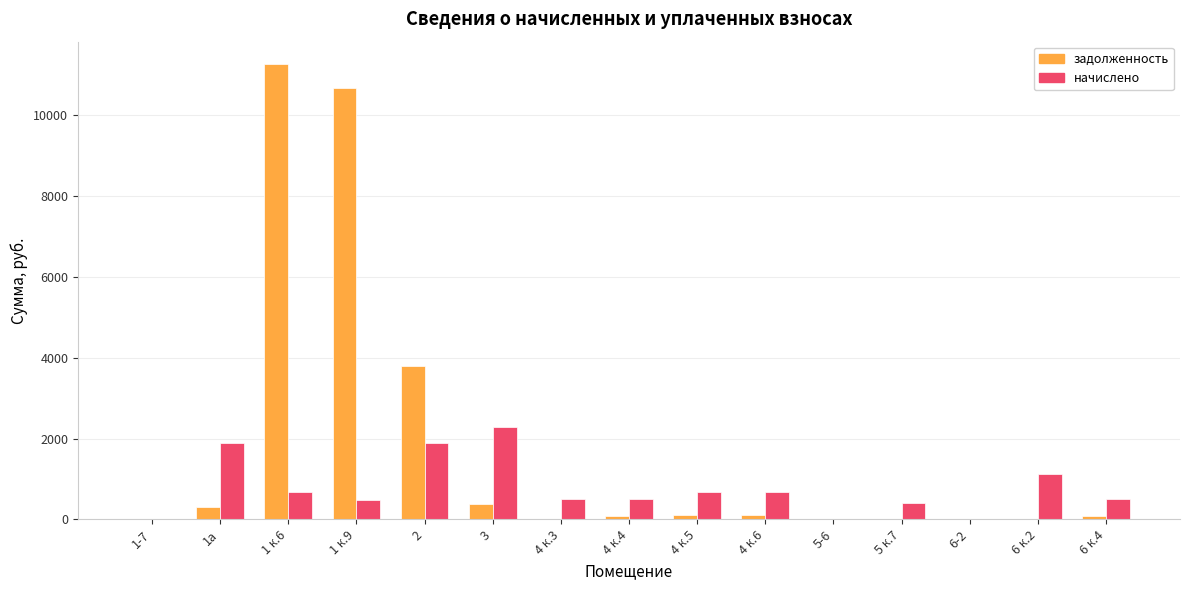

True or false: начислено has a value of 0.0 at 6-2.

True